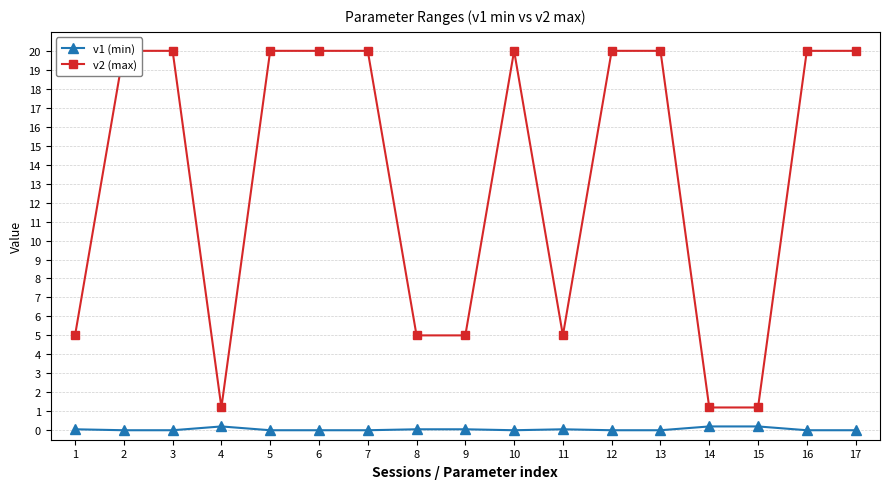

What is the highest value of the v1 (min) series?

0.2